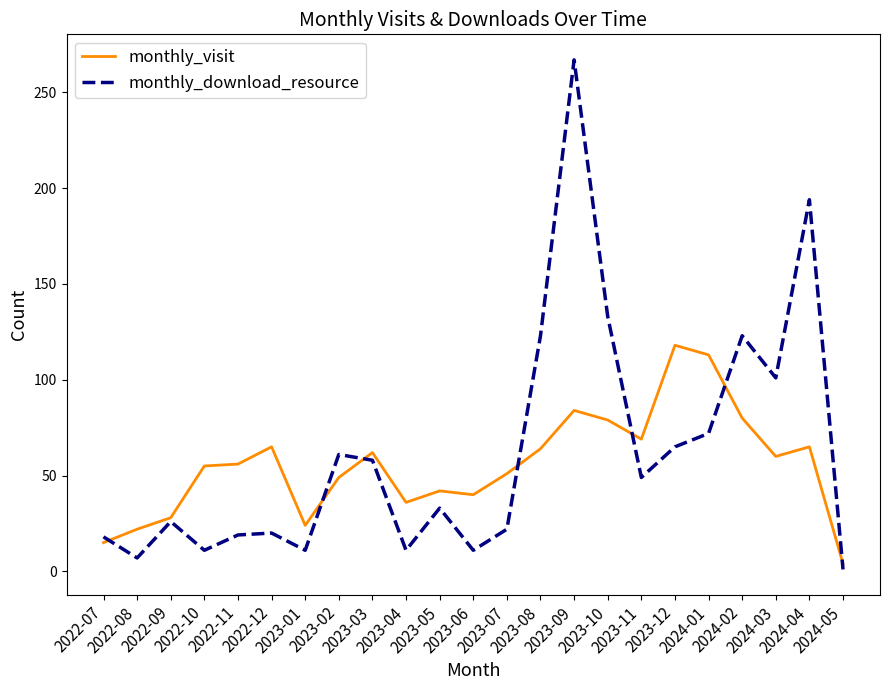

Which category has the lowest value across all series?

2024-05